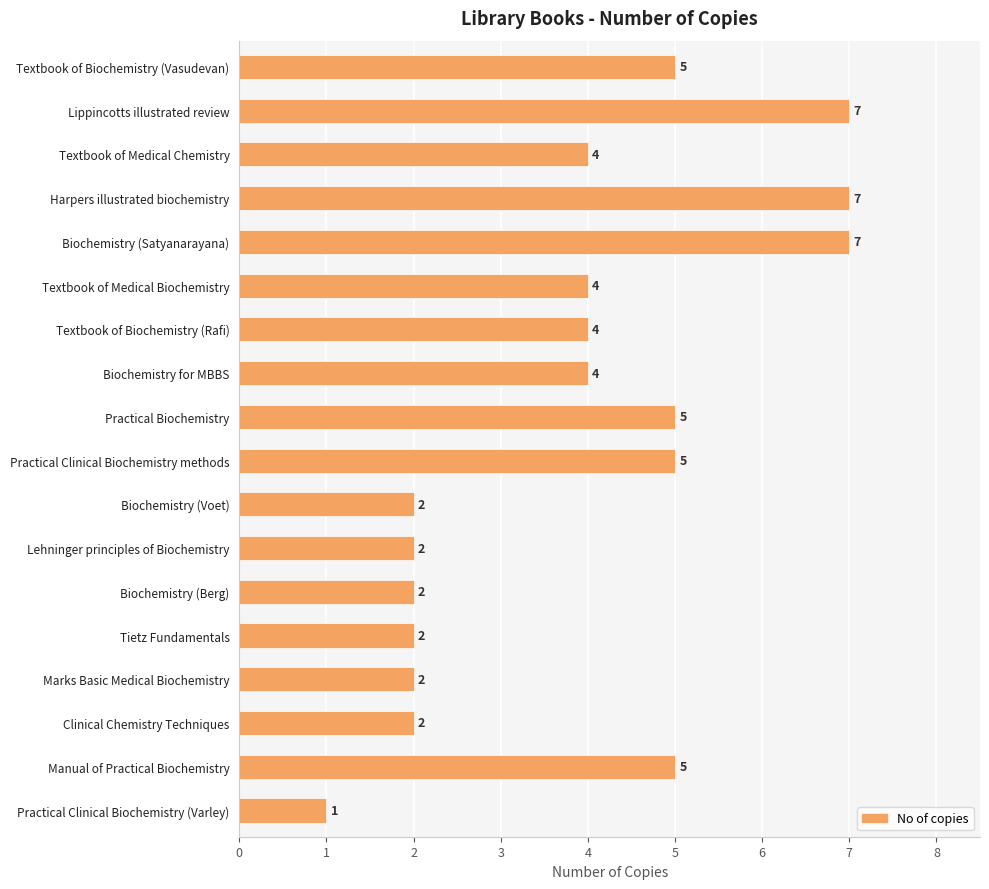

Does the chart contain any negative values?

No